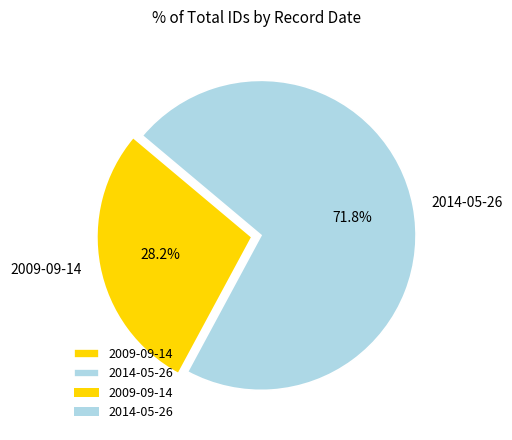

Which slice represents more than half of the pie?

2014-05-26